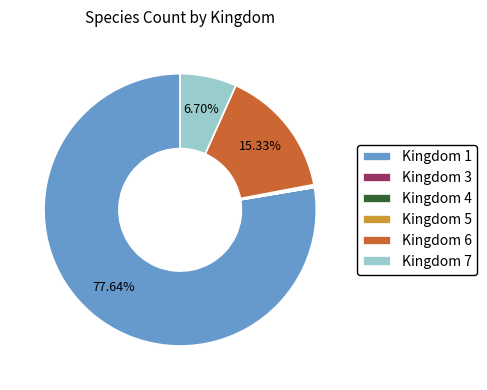

Is there any slice that represents more than half of the pie?

Yes